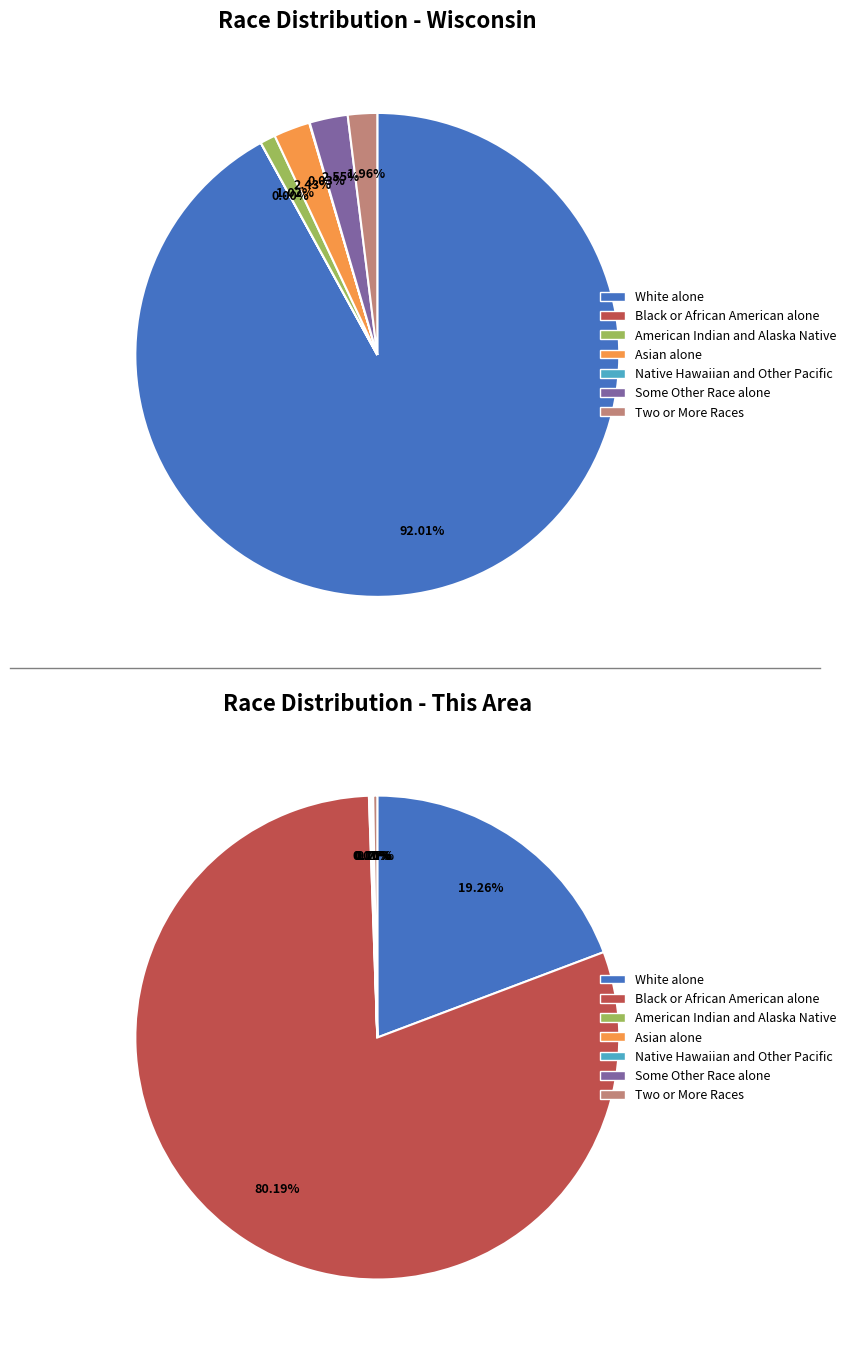

The Some Other Race alone slice represents 15% of the pie. True or false?

False